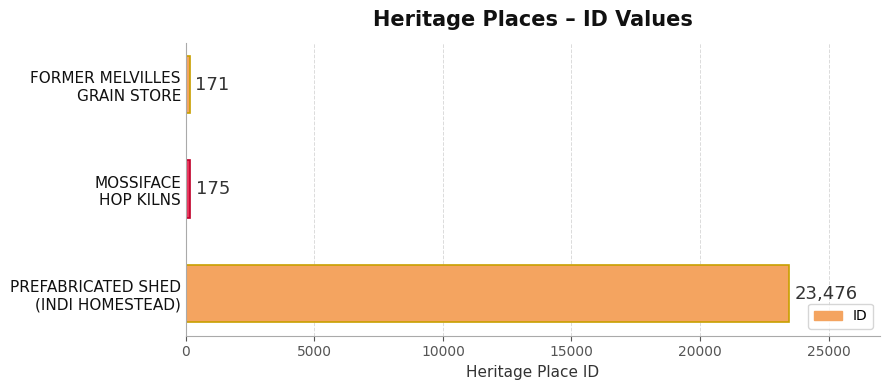

What is the maximum value shown in the chart?

23476